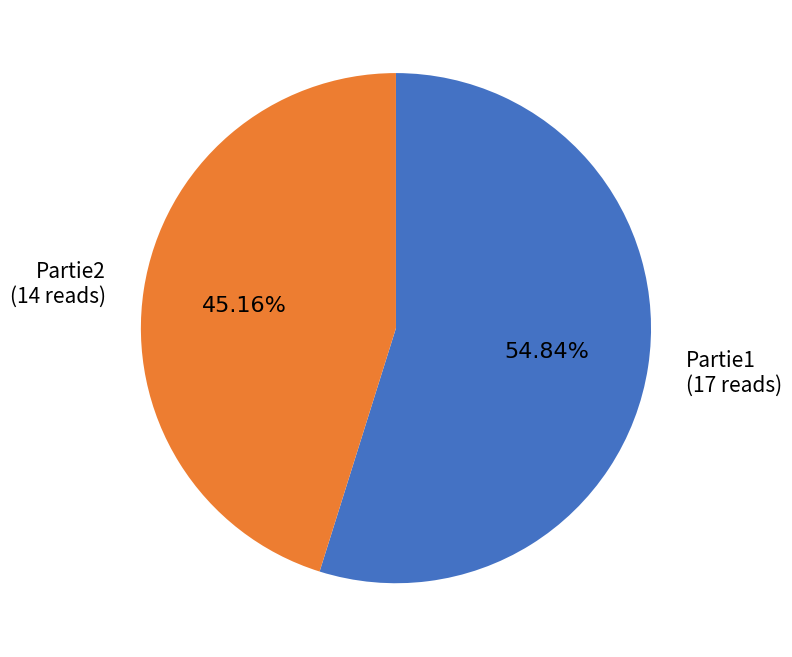

Which category has the biggest portion of the pie?

Partie1 (17 reads)